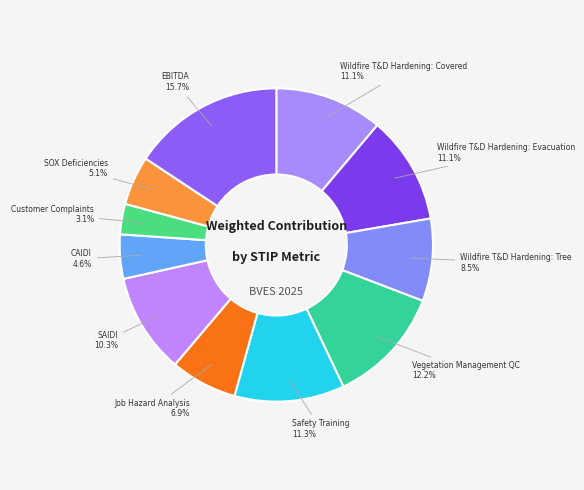

To the nearest percent, what percentage of the pie is SAIDI?

10%